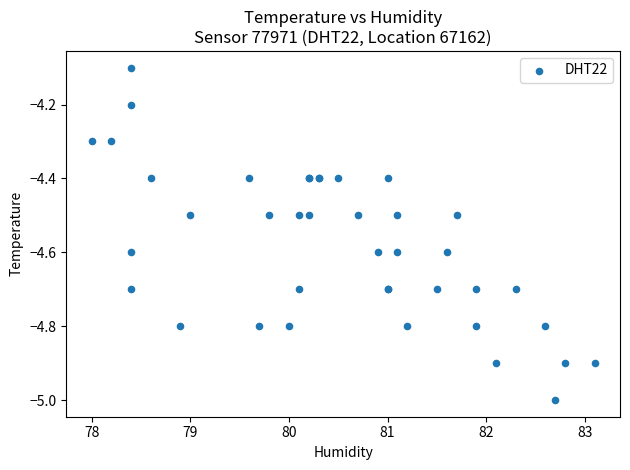

What Y value in the scatter plot is closest to -4?

-4.1